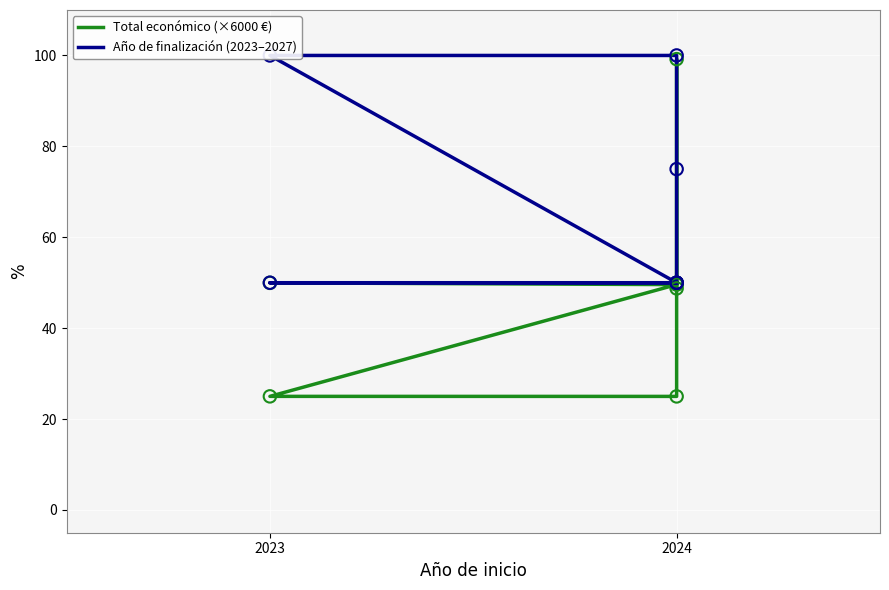

What is the total value across all series at 2024?

99.6